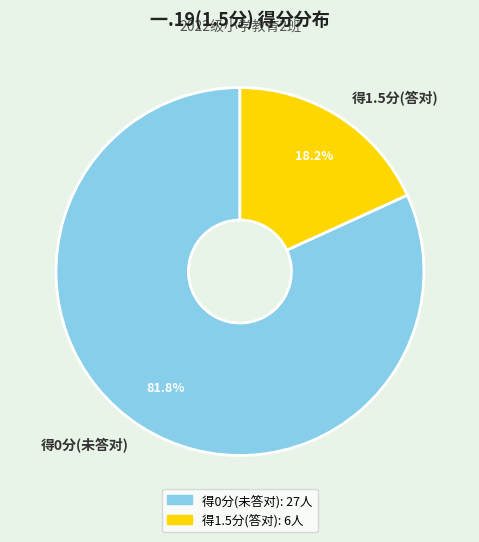

Count the number of slices in the pie.

2